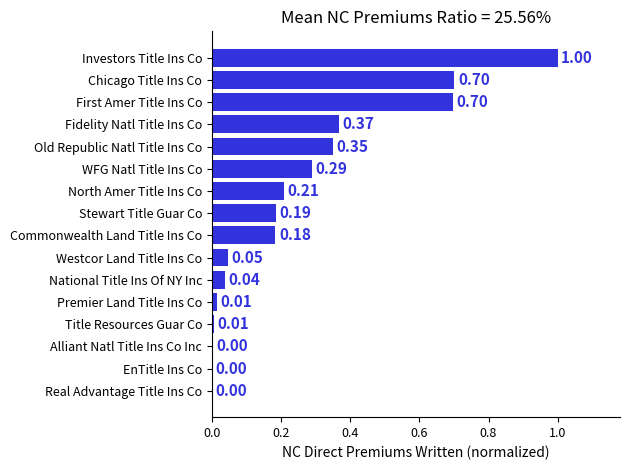

Are the bars grouped side by side (vs. stacked)?

No